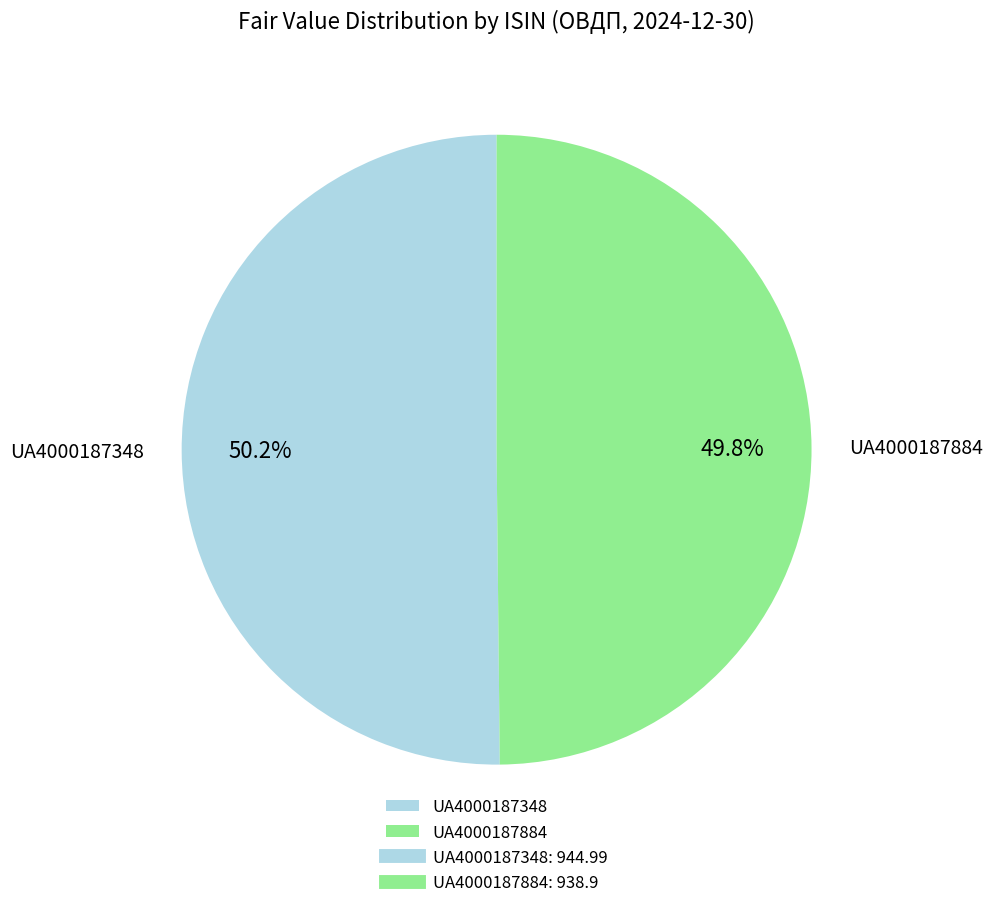

What percentage is the UA4000187884 slice, to the nearest percent?

50%